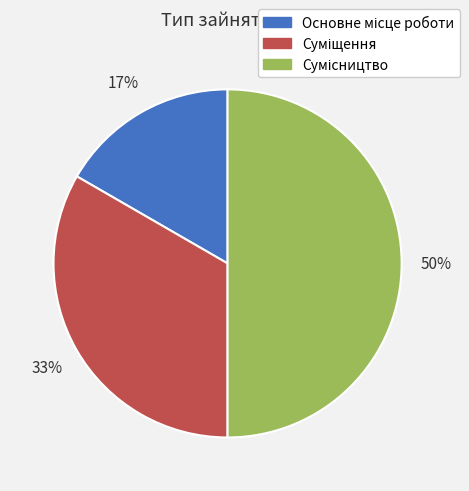

To the nearest percent, what is the average slice percentage?

33%